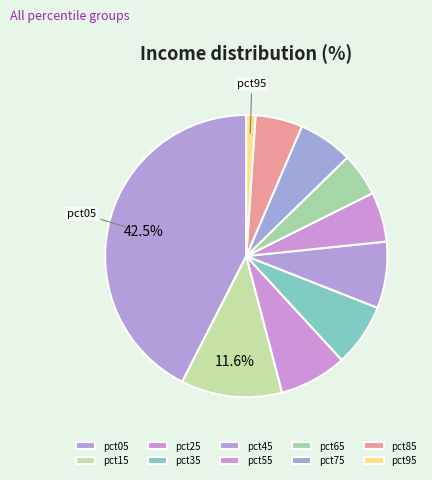

To the nearest percent, what portion does pct85 represent?

5%